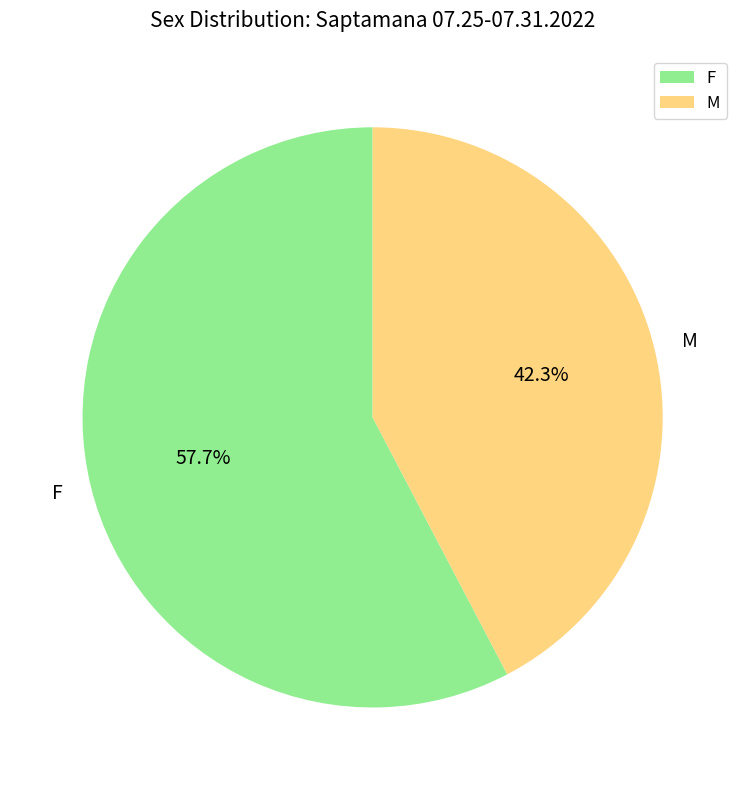

To the nearest percent, what is the average slice percentage?

50%